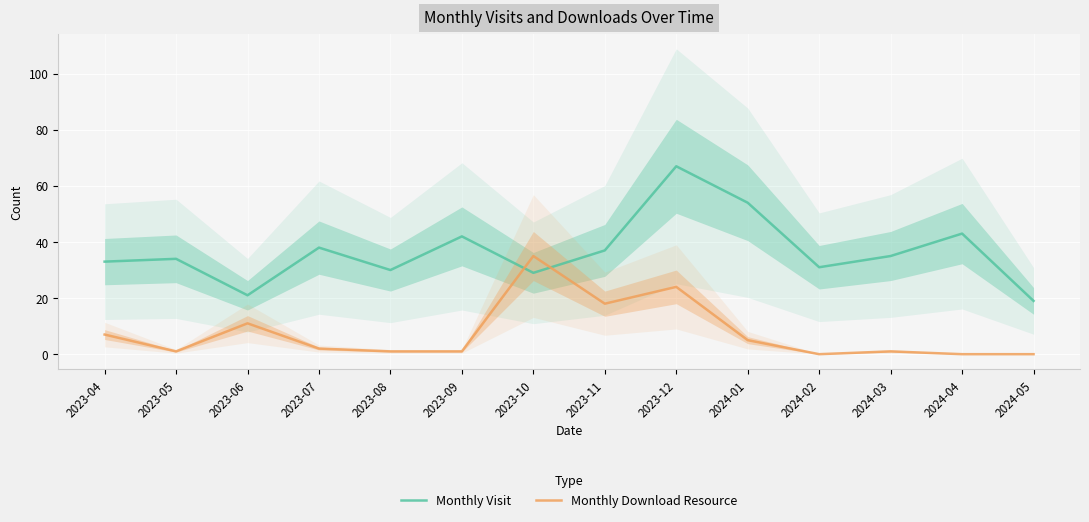

Rank the series at 2023-07 from highest to lowest value.

Monthly Visit, Monthly Download Resource